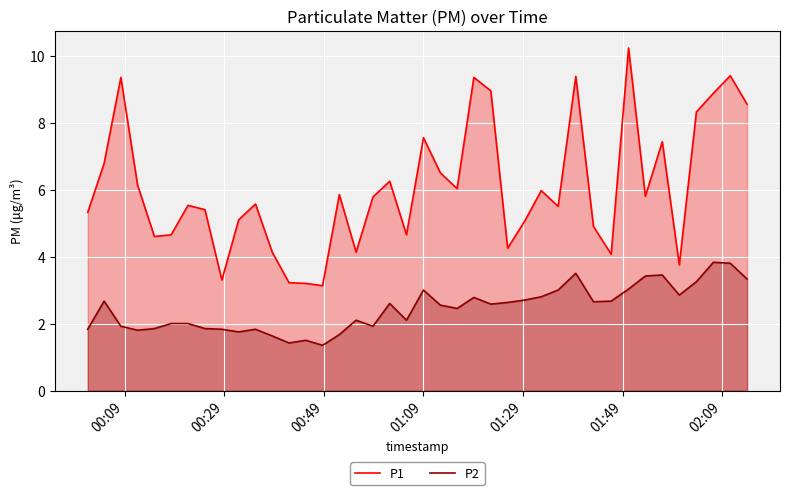

What is the sum of all P2 values?

97.9